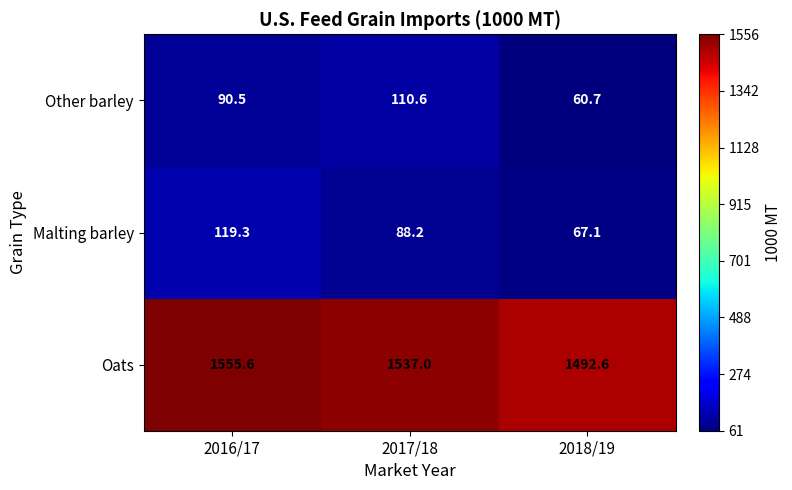

What is the sum of all Malting barley values?

274.6